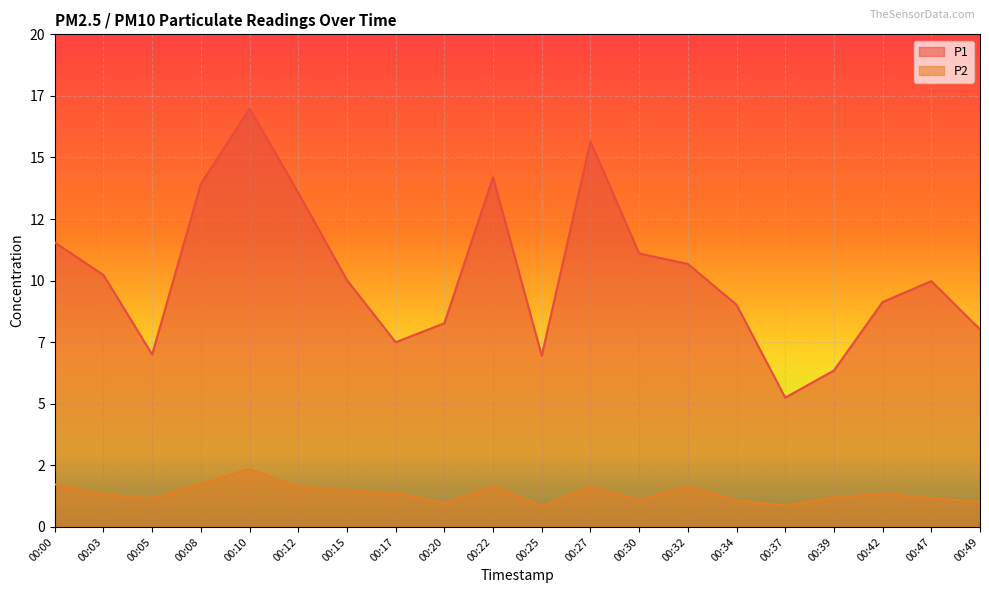

Which series changed the most between 00:05 and 00:22?

P1